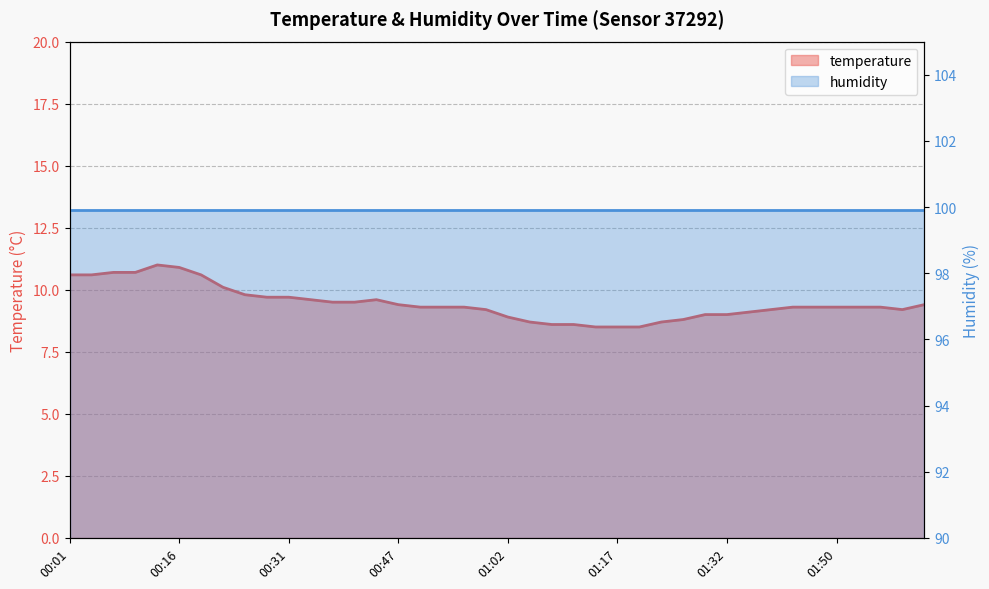

Where is the first local maximum?

00:13